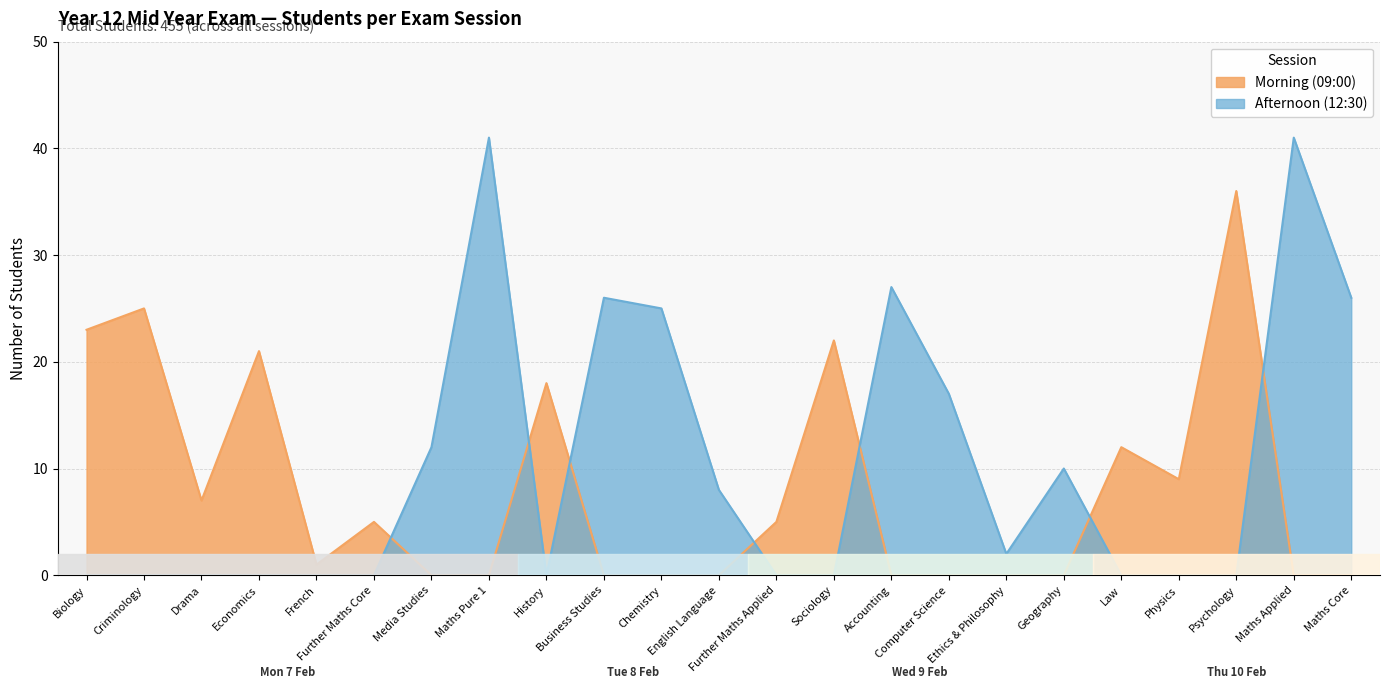

True or false: Afternoon (12:30) and Morning (09:00) cross at least once.

True